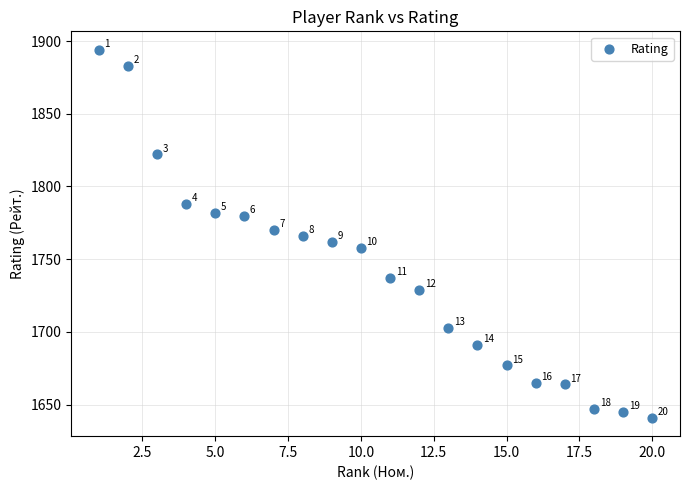

What is the range of X values (max minus min)?

19